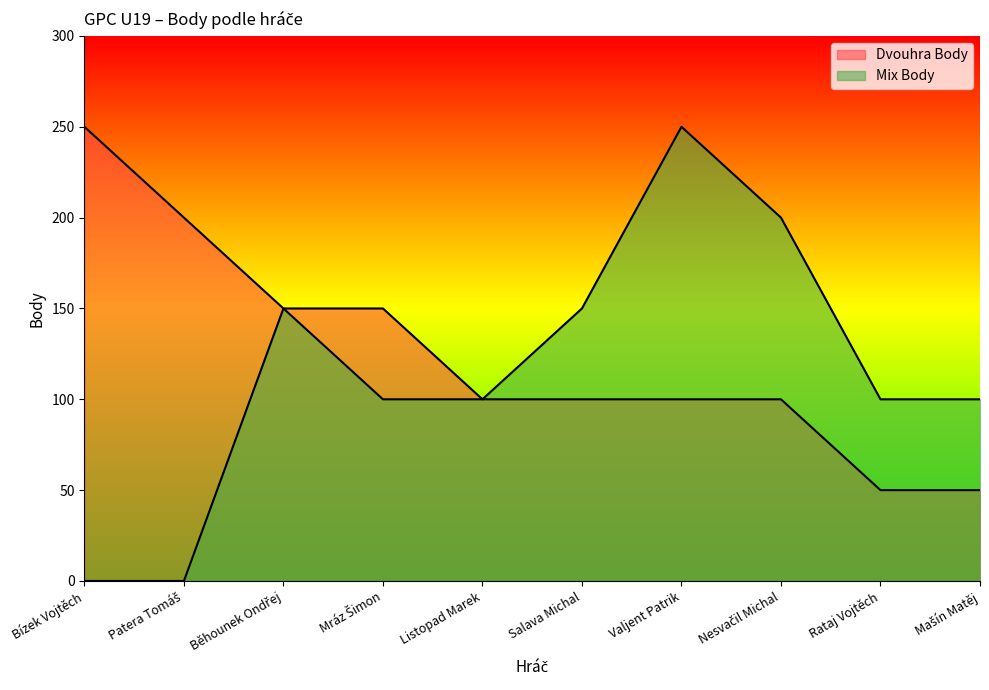

List the labels in order of Mix Body value, largest first.

Valjent Patrik, Nesvačil Michal, Běhounek Ondřej, Salava Michal, Mráz Šimon, Listopad Marek, Rataj Vojtěch, Mašín Matěj, Bízek Vojtěch, Patera Tomáš